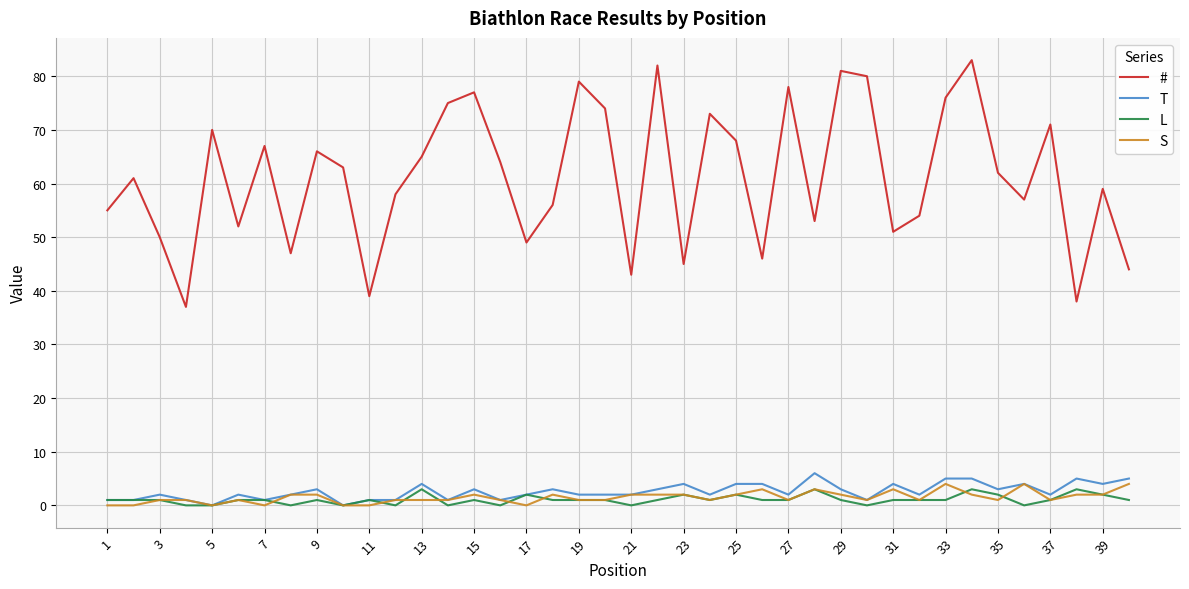

Which series has the largest total across all categories?

#